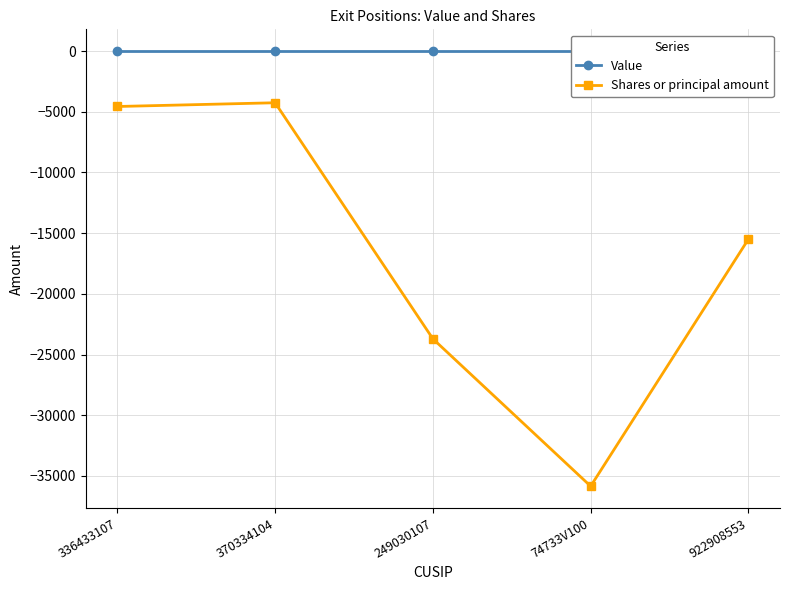

Which has a higher value, 922908553 or 370334104?

922908553